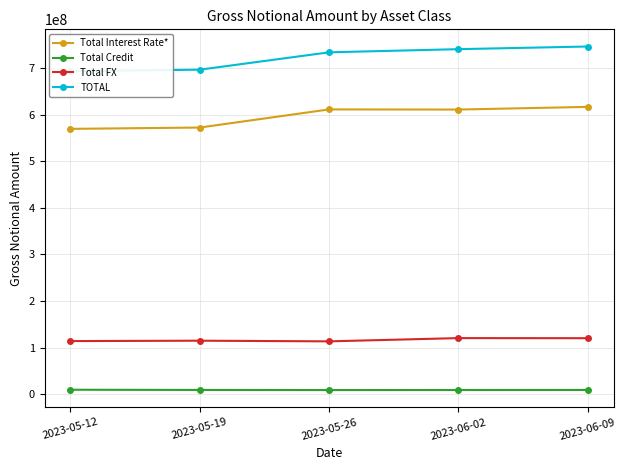

What is the sum of the Total Interest Rate* values at 2023-05-12 and 2023-06-02?

1180572483